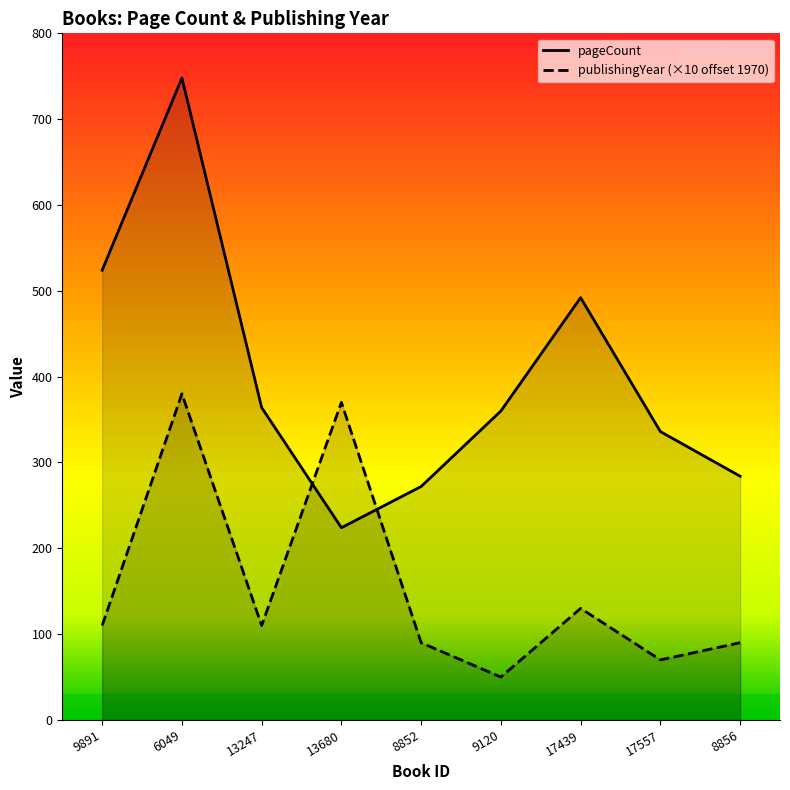

What is the label of the 2nd point from the left?

6049